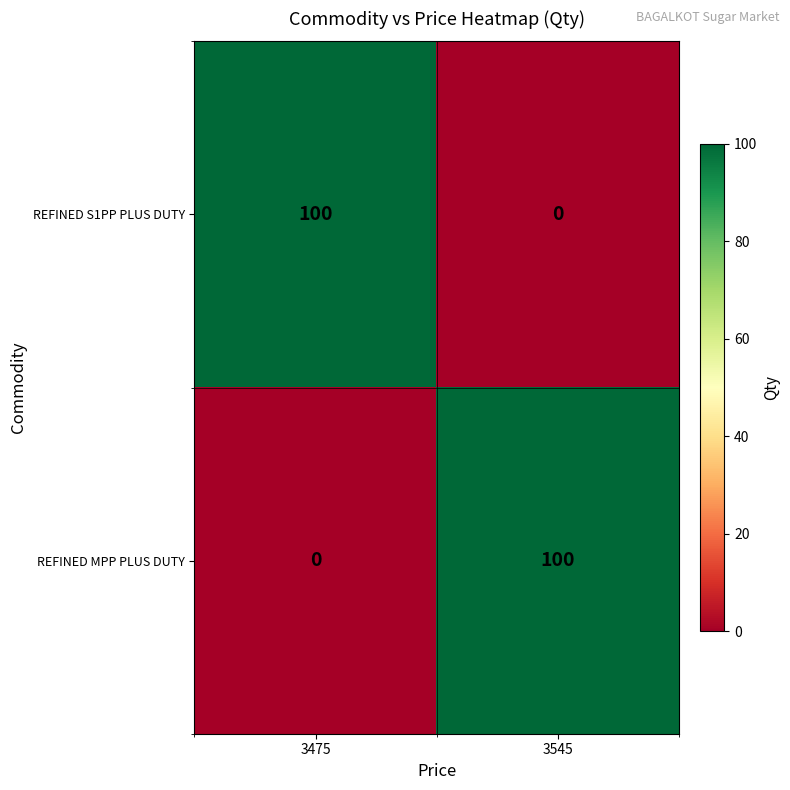

What is the average value of the REFINED S1PP PLUS DUTY series?

50